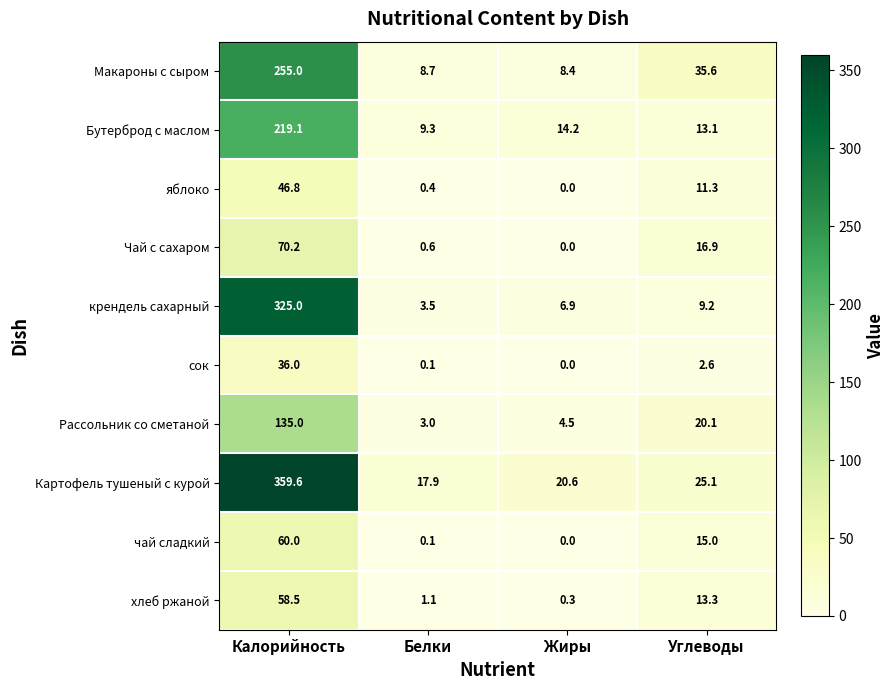

At which category does the chart reach its peak across all series?

Калорийность